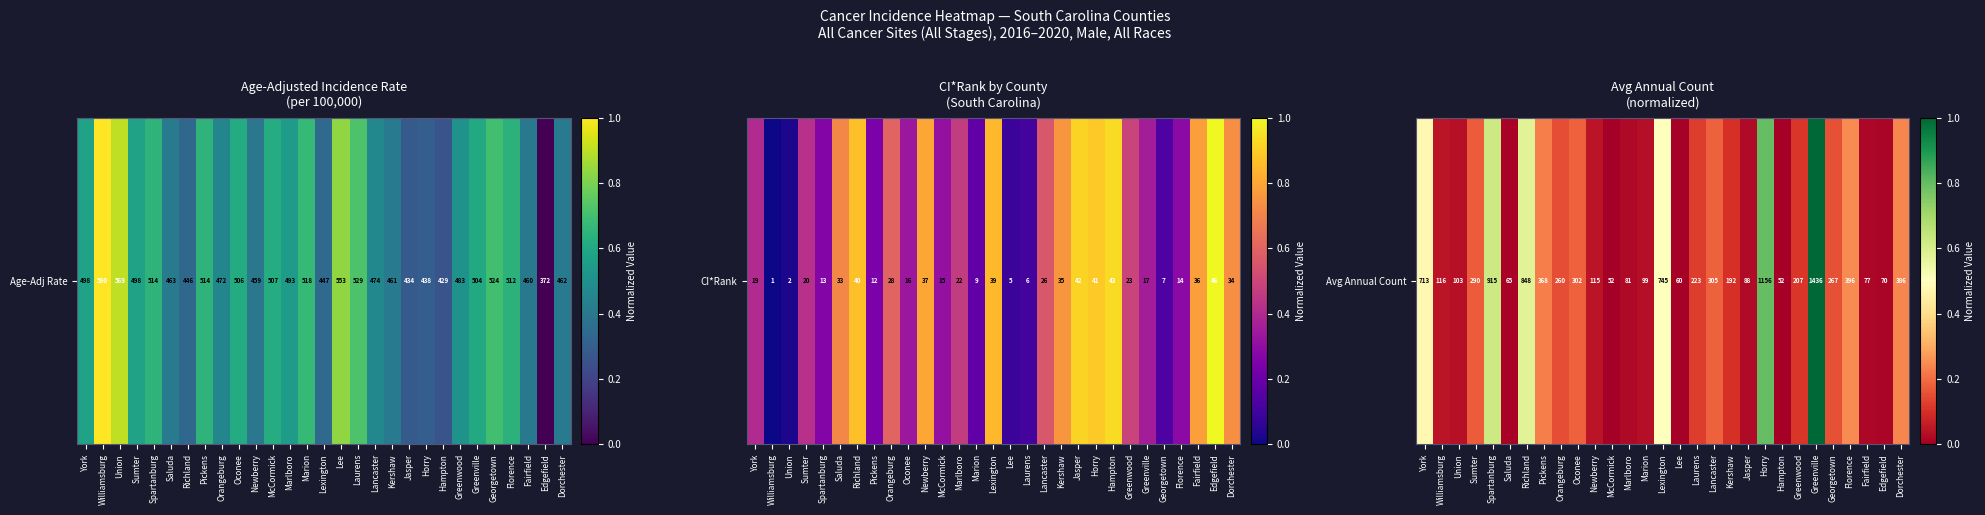

Is it true that the value at Lexington is 0.5?

True